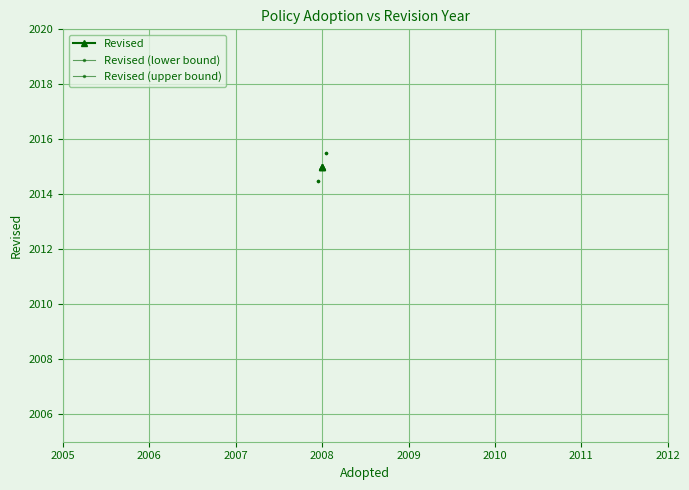

What is the minimum value shown in the chart?

2014.5